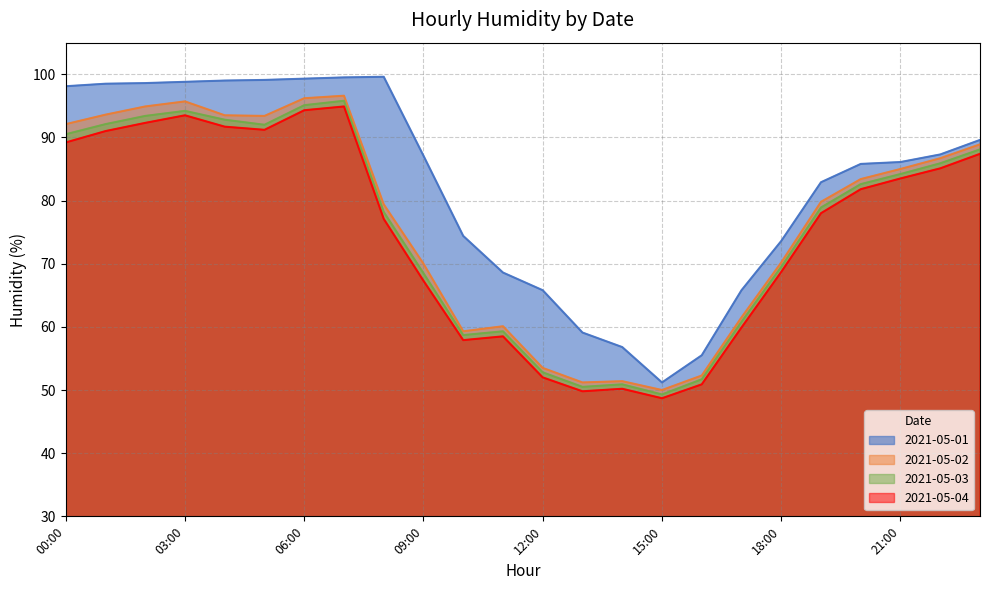

Which category has the highest value in the 2021-05-03 series?

07:00